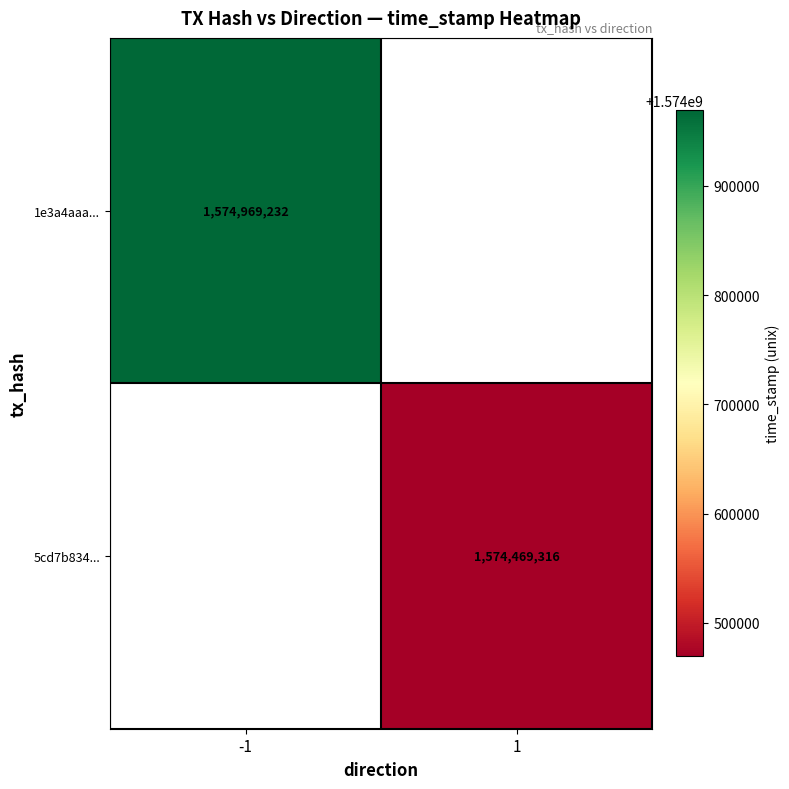

True or false: 5cd7b834... has a value of 362361092 at 1.

False